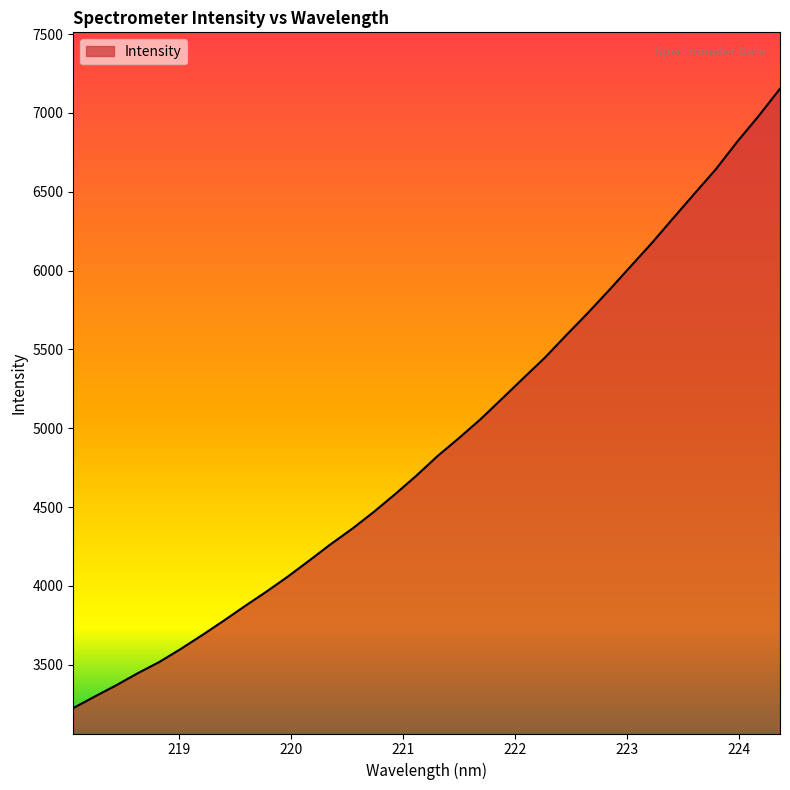

What is the maximum value shown in the chart?

7154.0